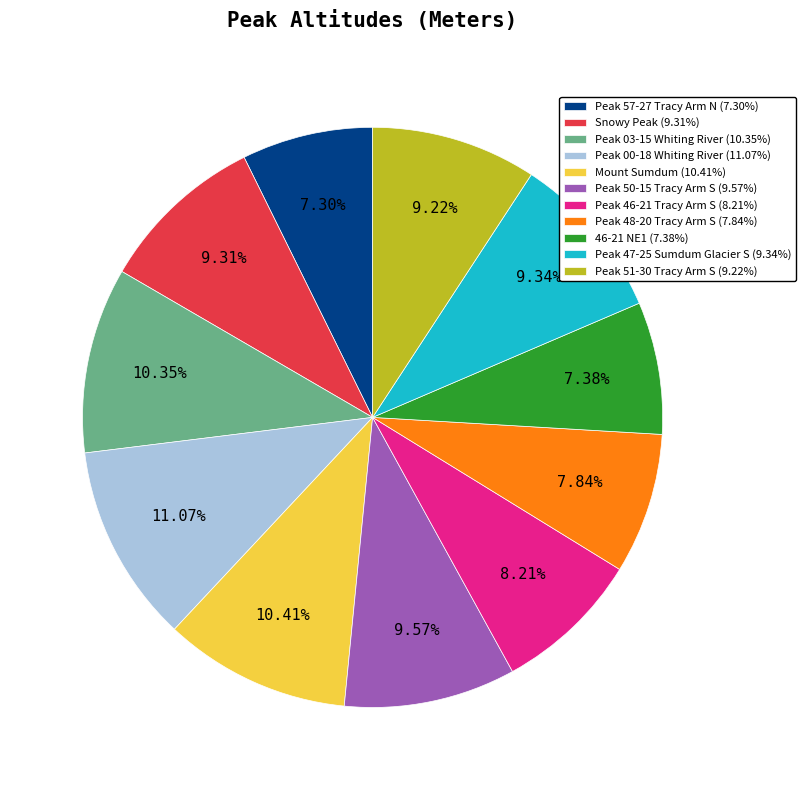

Combined, do Peak 51-30 Tracy Arm S (9.22%) and Peak 47-25 Sumdum Glacier S (9.34%) account for over 50%?

No